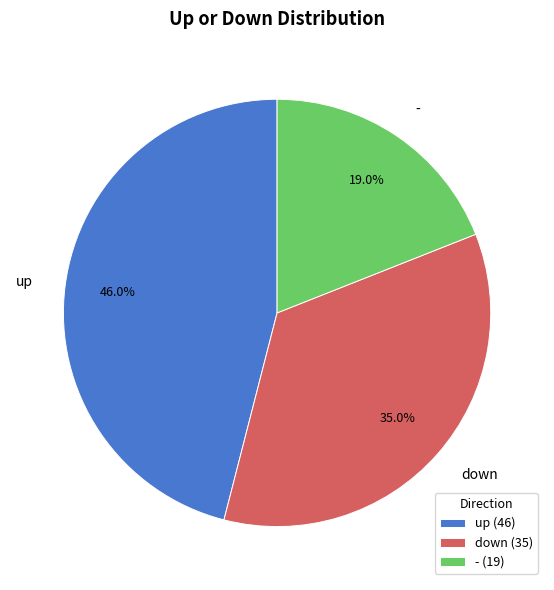

What is the largest slice in the pie chart?

up